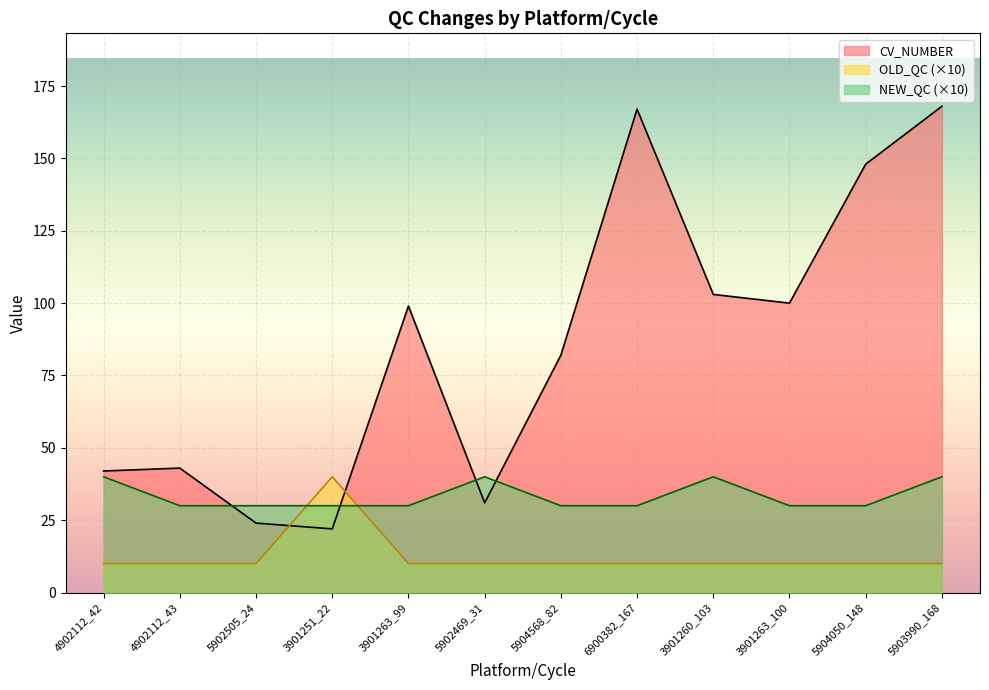

The CV_NUMBER series shows 100 at 3901263_100. True or false?

True